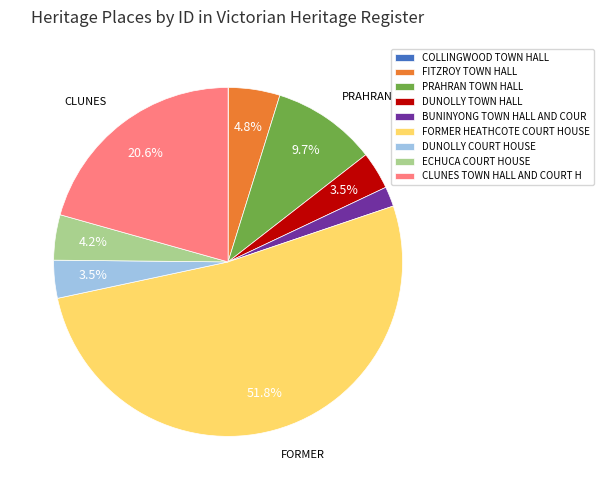

Is there a majority slice in this chart?

Yes